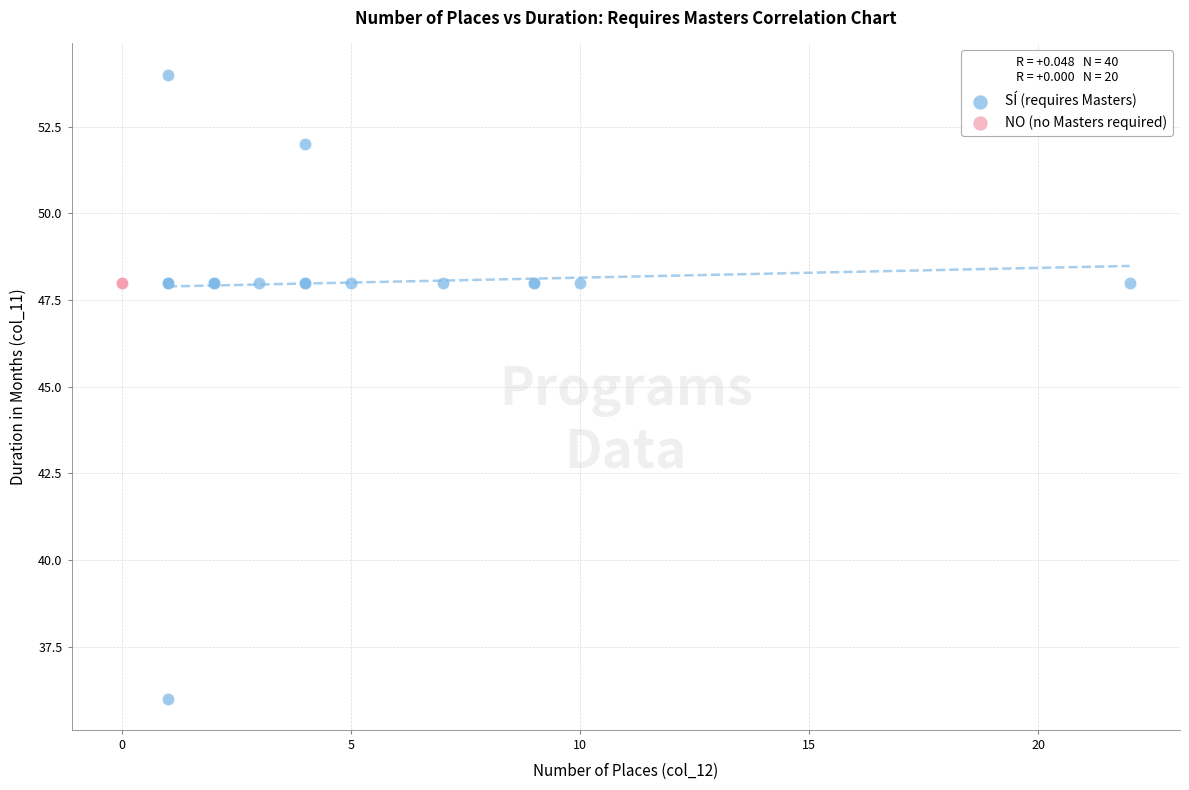

Which series contains the lowest Y value?

SÍ (requires Masters)